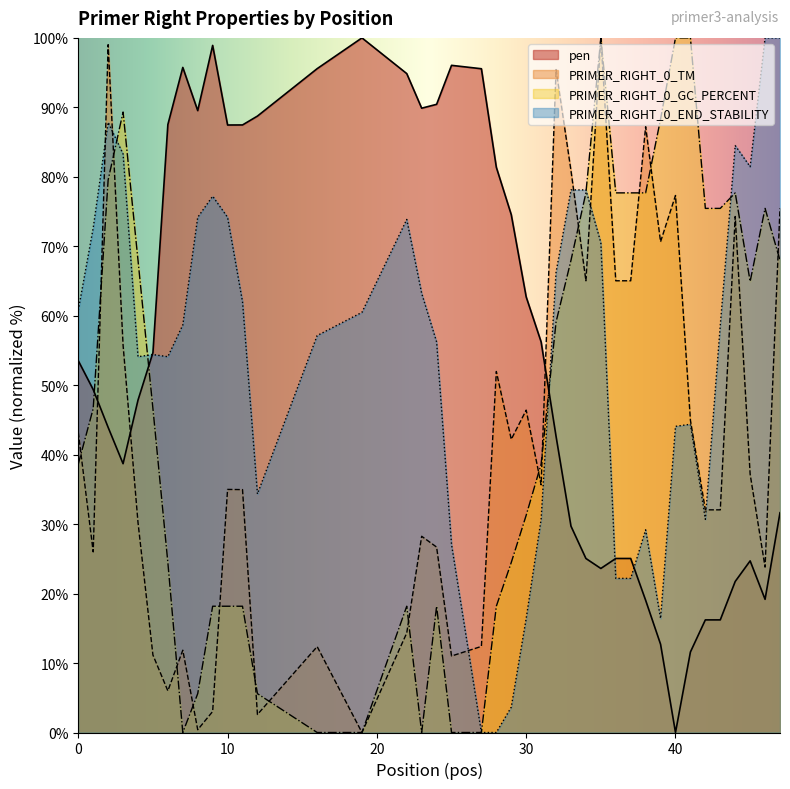

Which label corresponds to the smallest value in the chart?

40